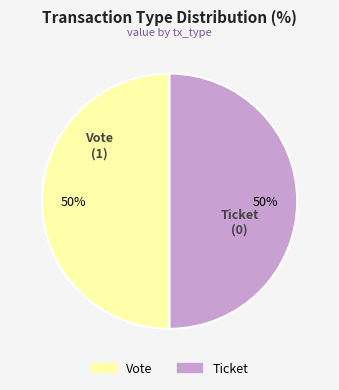

What is the ratio of the value at Ticket to the value at Vote?

1.0